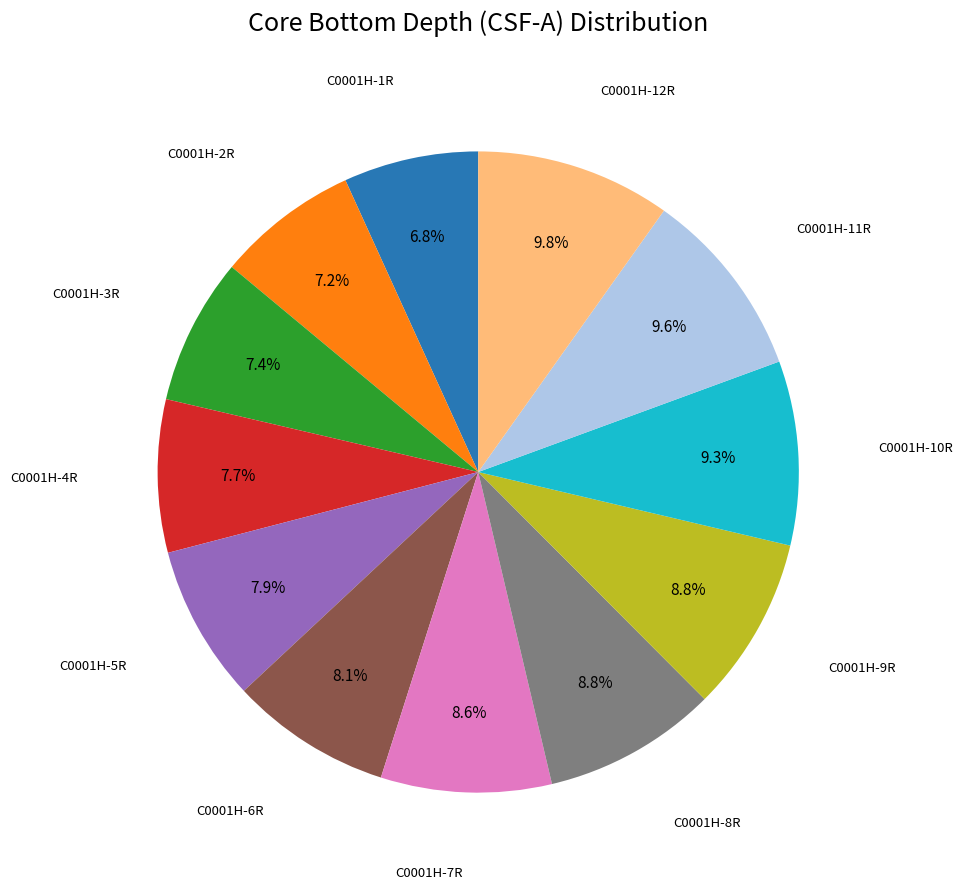

Which has a higher value, C0001H-8R or C0001H-4R?

C0001H-8R